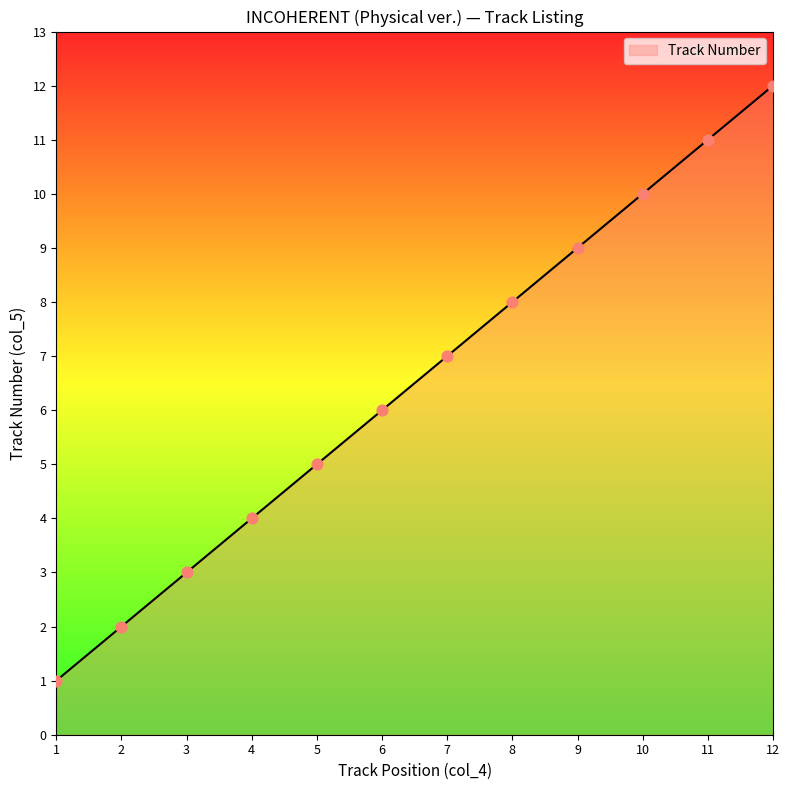

Approximately how many times larger is the value at 7 compared to 3?

2.3